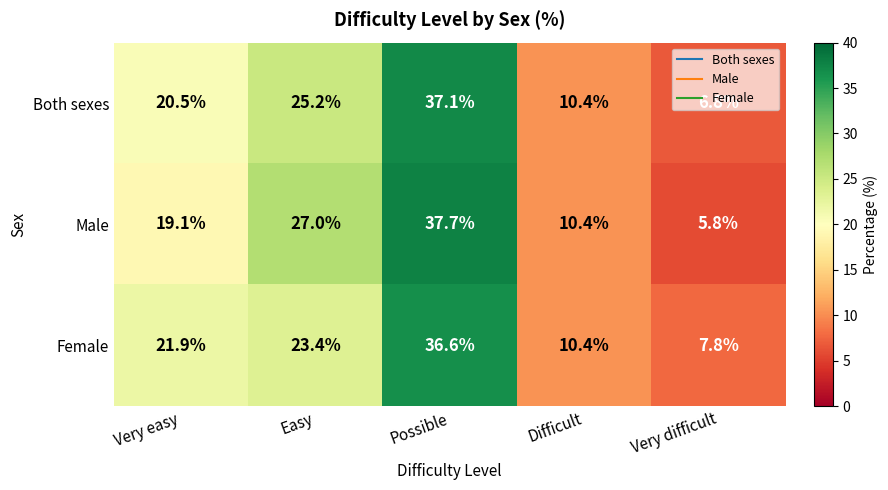

What is the sum of all Female values?

100.1